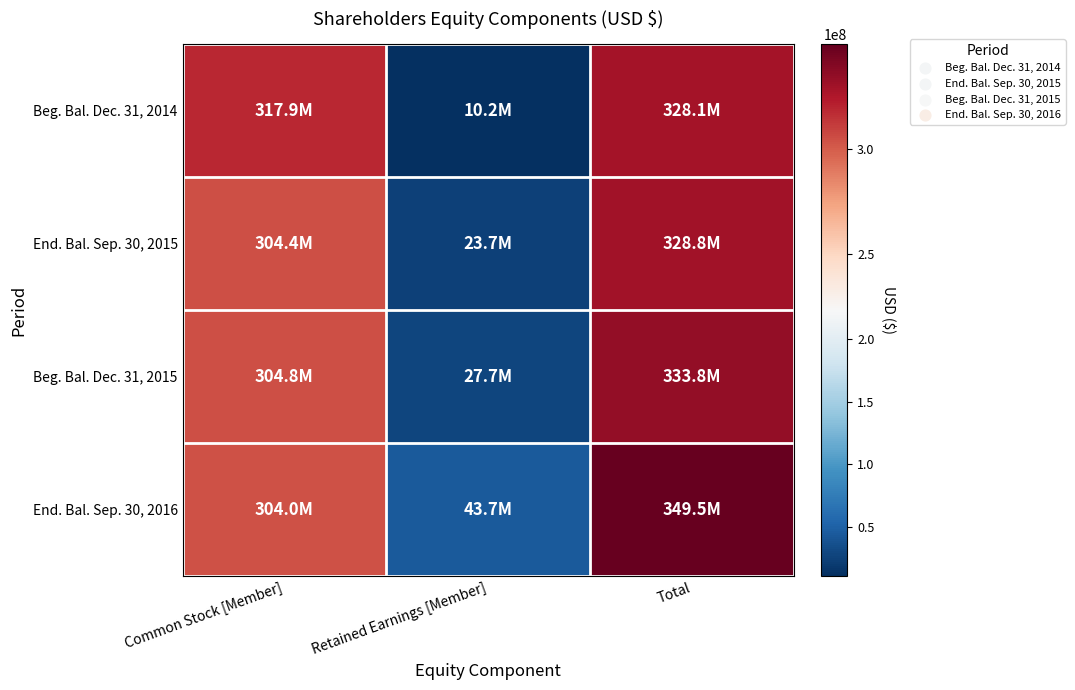

What is the total value across all series at Common Stock [Member]?

1231128000